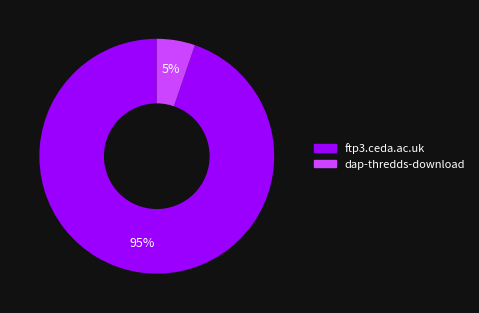

Do ftp3.ceda.ac.uk and dap-thredds-download together represent more than half of the pie?

Yes